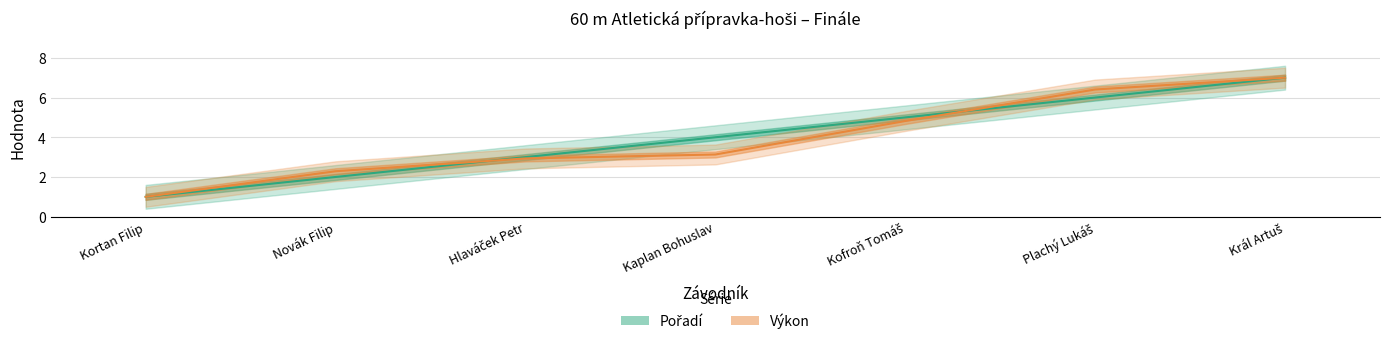

What is the maximum value shown in the chart?

7.0